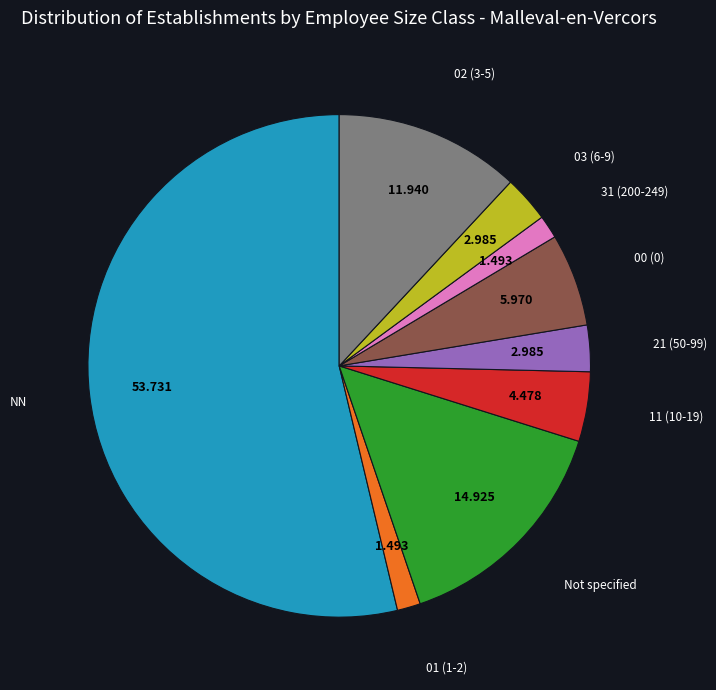

Is there any slice that represents more than half of the pie?

Yes